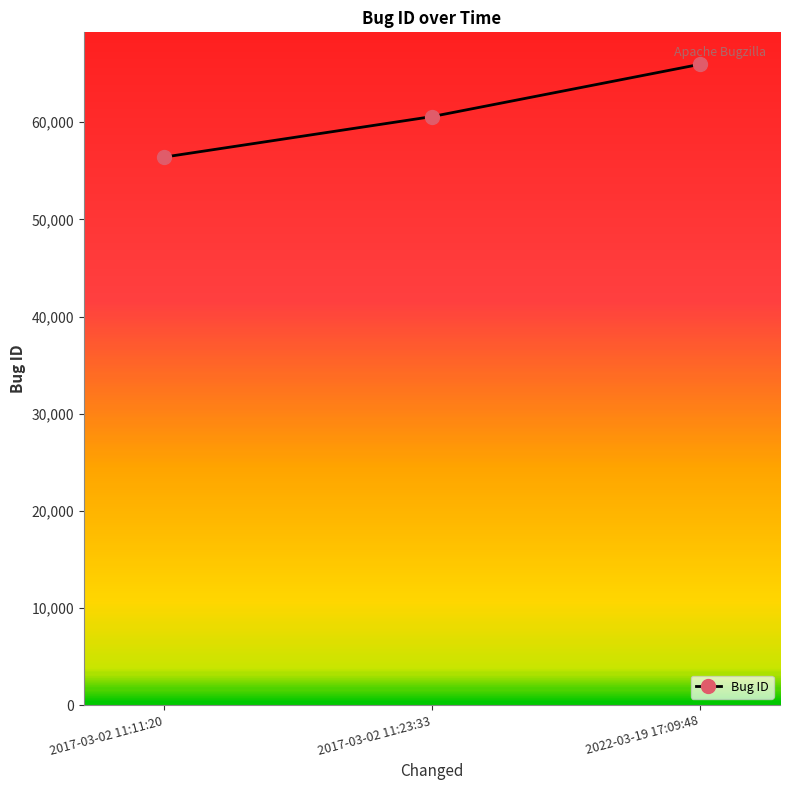

Approximately how many times larger is the value at 2017-03-02 11:23:33 compared to 2022-03-19 17:09:48?

0.9